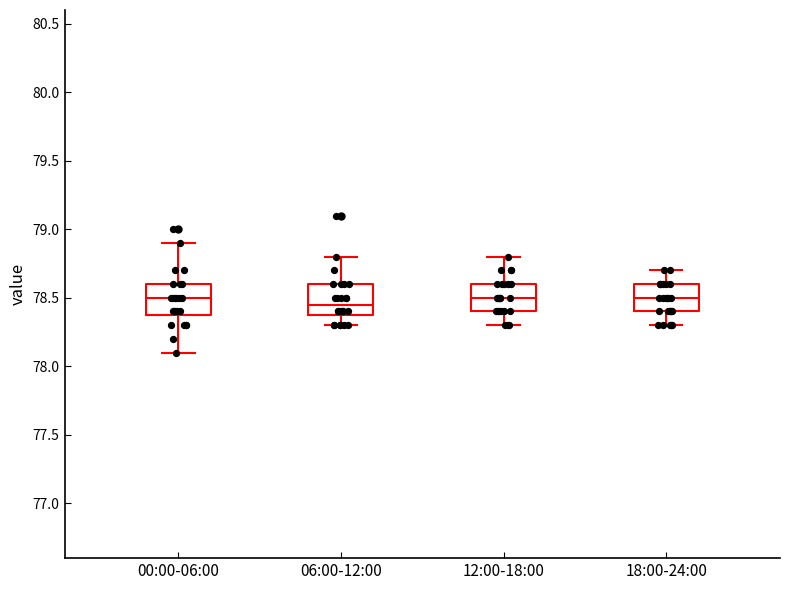

Where does the median line of the box for 12:00-18:00 sit on the y-axis? The values are not printed on the chart, so give them approximately, as read against the axis.

78.50